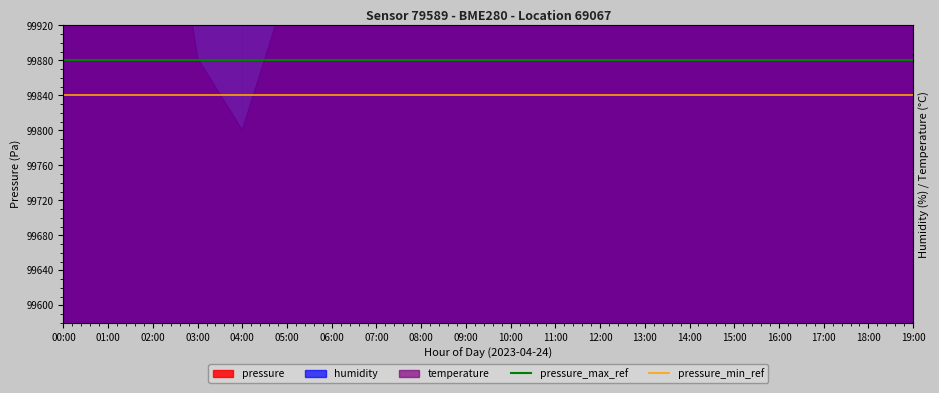

What is the spread (max minus min) of values at 00:00?

40